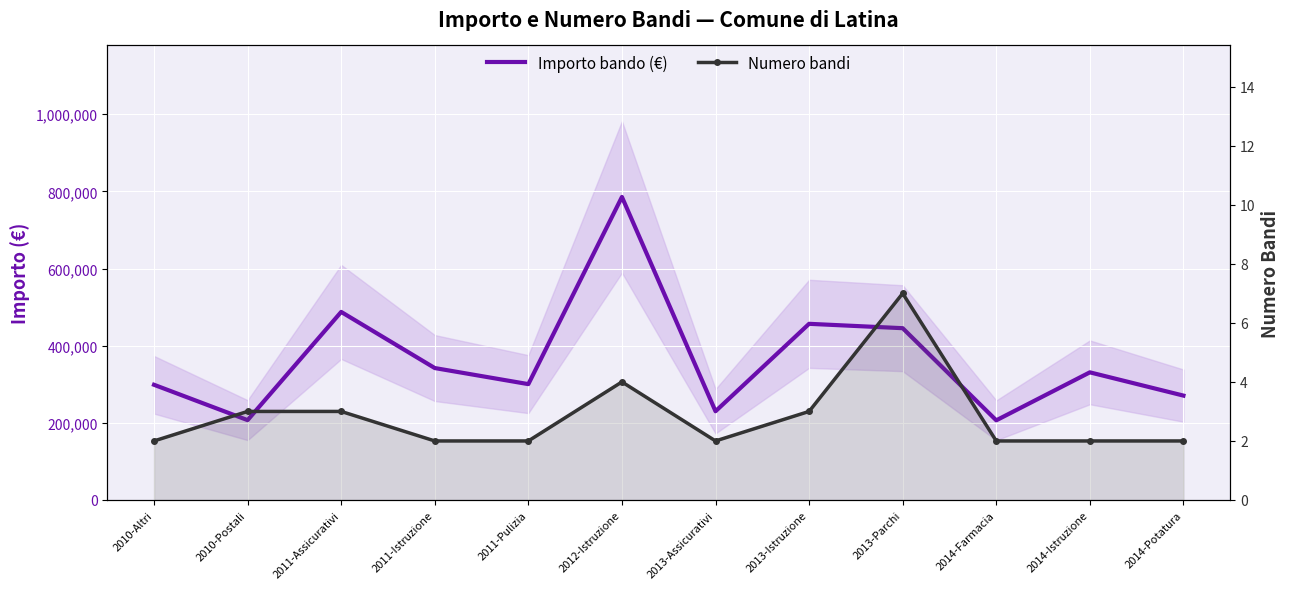

At which category is the sum across all series the highest?

2012-Istruzione